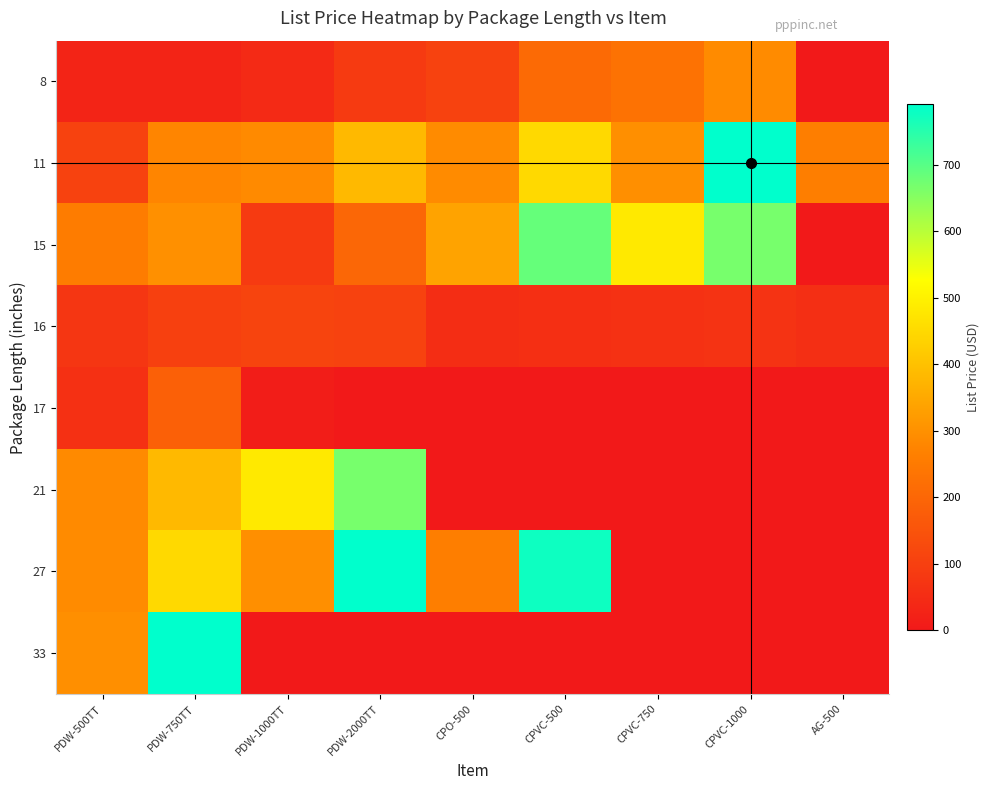

Reading left to right, what are all the values shown in this chart?

8: PDW-500TT=28.5	PDW-750TT=28.5	PDW-1000TT=43.7	PDW-2000TT=85.5	CPO-500=105.7	CPVC-500=208.7	CPVC-750=230.1	CPVC-1000=287.7	AG-500=0.0
11: PDW-500TT=105.8	PDW-750TT=277.0	PDW-1000TT=286.9	PDW-2000TT=384.2	CPO-500=287.3	CPVC-500=448.3	CPVC-750=297.2	CPVC-1000=790.8	AG-500=261.9
15: PDW-500TT=255.8	PDW-750TT=298.9	PDW-1000TT=85.6	PDW-2000TT=201.5	CPO-500=337.5	CPVC-500=685.0	CPVC-750=483.3	CPVC-1000=666.4	AG-500=0.0
16: PDW-500TT=75.0	PDW-750TT=100.9	PDW-1000TT=111.8	PDW-2000TT=106.3	CPO-500=53.2	CPVC-500=58.6	CPVC-750=62.7	CPVC-1000=66.8	AG-500=55.9
17: PDW-500TT=61.2	PDW-750TT=183.7	PDW-1000TT=9.6	PDW-2000TT=0.0	CPO-500=0.0	CPVC-500=0.0	CPVC-750=0.0	CPVC-1000=0.0	AG-500=0.0
21: PDW-500TT=286.9	PDW-750TT=384.2	PDW-1000TT=483.3	PDW-2000TT=666.4	CPO-500=0.0	CPVC-500=0.0	CPVC-750=0.0	CPVC-1000=0.0	AG-500=0.0
27: PDW-500TT=287.3	PDW-750TT=448.3	PDW-1000TT=297.2	PDW-2000TT=790.8	CPO-500=261.9	CPVC-500=775.7	CPVC-750=0.0	CPVC-1000=0.0	AG-500=0.0
33: PDW-500TT=297.2	PDW-750TT=790.8	PDW-1000TT=0.0	PDW-2000TT=0.0	CPO-500=0.0	CPVC-500=0.0	CPVC-750=0.0	CPVC-1000=0.0	AG-500=0.0